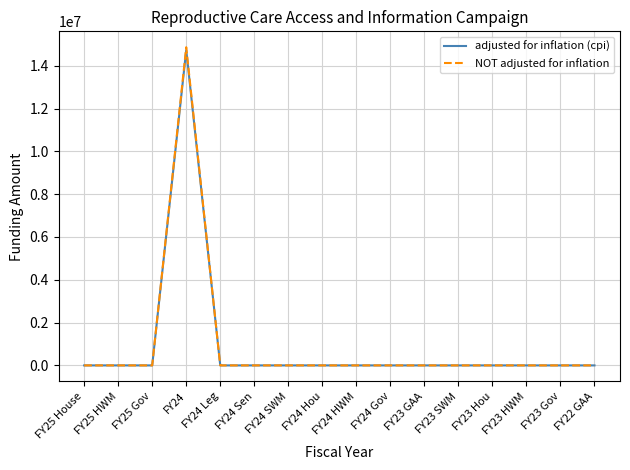

Which category has the highest value in the adjusted for inflation (cpi) series?

FY24